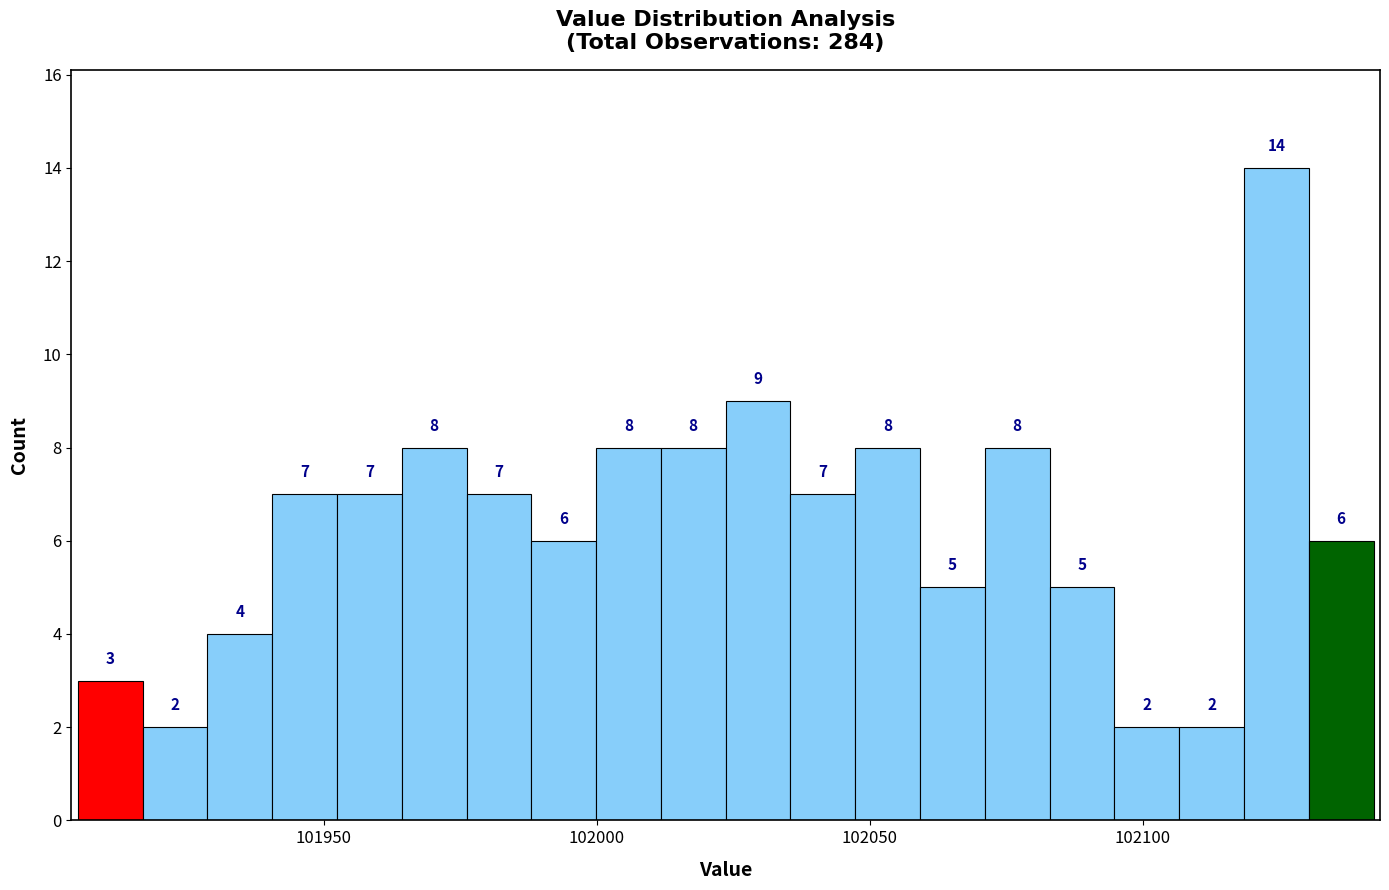

Read against the x-axis, roughly where is the centre of the tallest bar?

102125